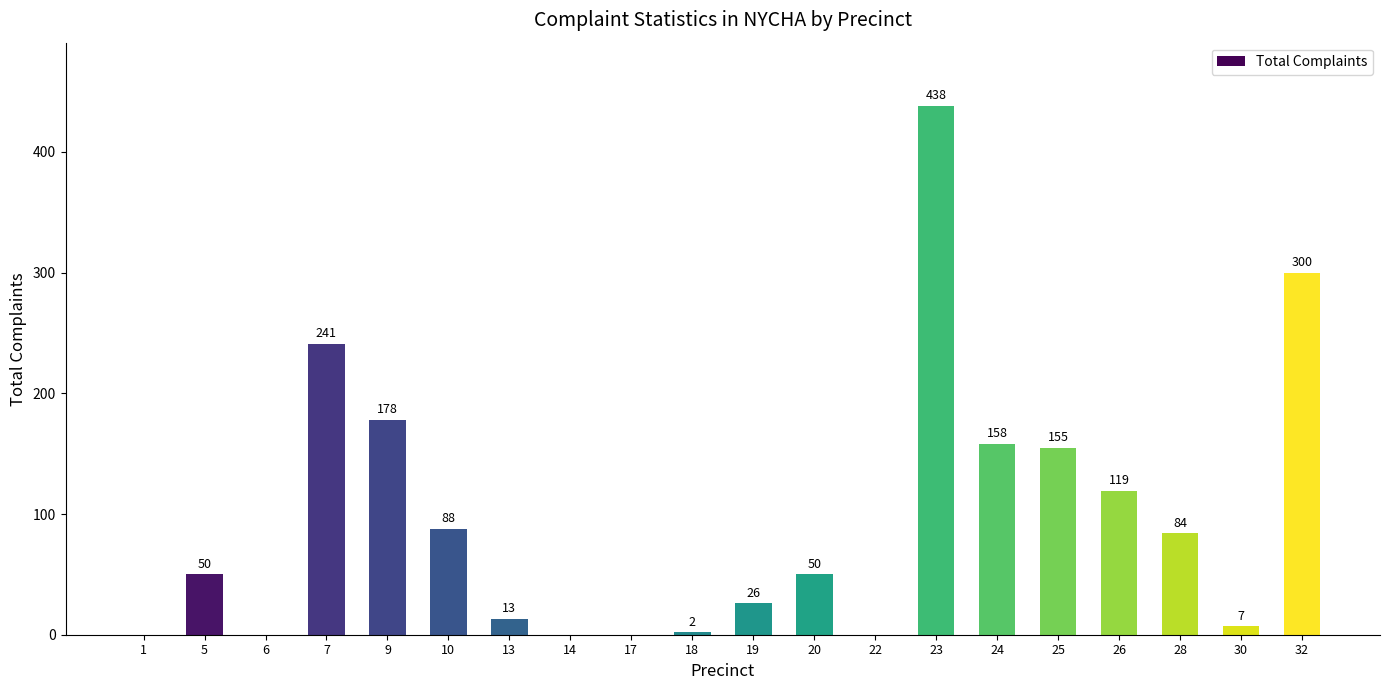

Are the bars grouped side by side (vs. stacked)?

No